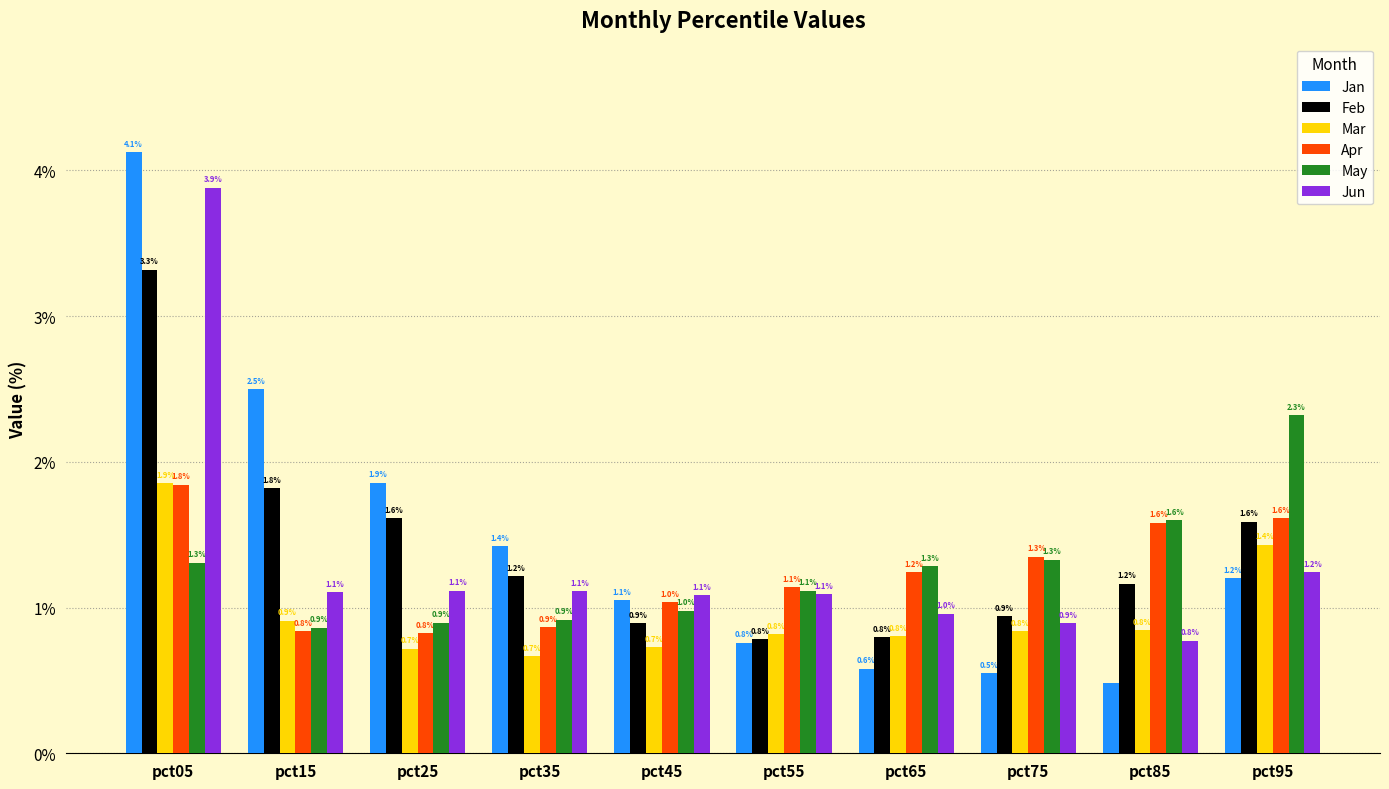

Reading left to right, extract all data points from this chart.

Jan: 4.1	2.5	1.9	1.4	1.1	0.8	0.6	0.5	0.5	1.2
Feb: 3.3	1.8	1.6	1.2	0.9	0.8	0.8	0.9	1.2	1.6
Mar: 1.9	0.9	0.7	0.7	0.7	0.8	0.8	0.8	0.8	1.4
Apr: 1.8	0.8	0.8	0.9	1.0	1.1	1.2	1.3	1.6	1.6
May: 1.3	0.9	0.9	0.9	1.0	1.1	1.3	1.3	1.6	2.3
Jun: 3.9	1.1	1.1	1.1	1.1	1.1	1.0	0.9	0.8	1.2